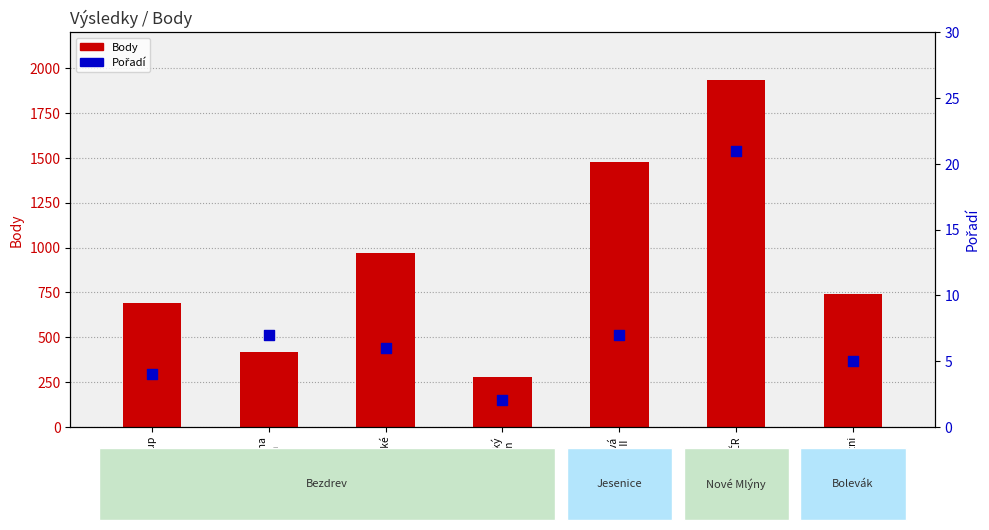

Is the value of Pořadí at MČR greater than the value of Body at Švestková
Regata II?

No